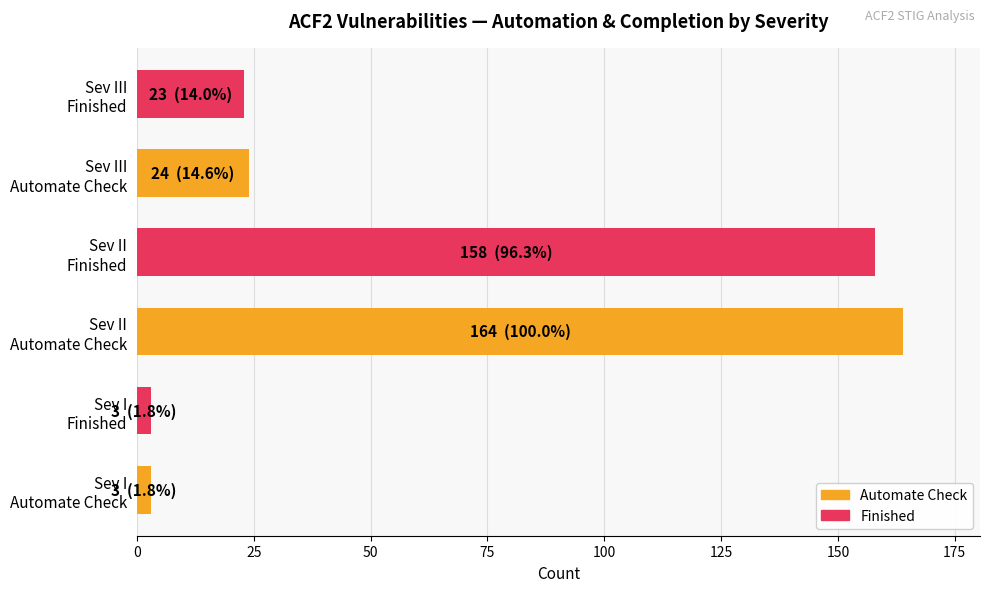

What is the greatest value displayed?

164